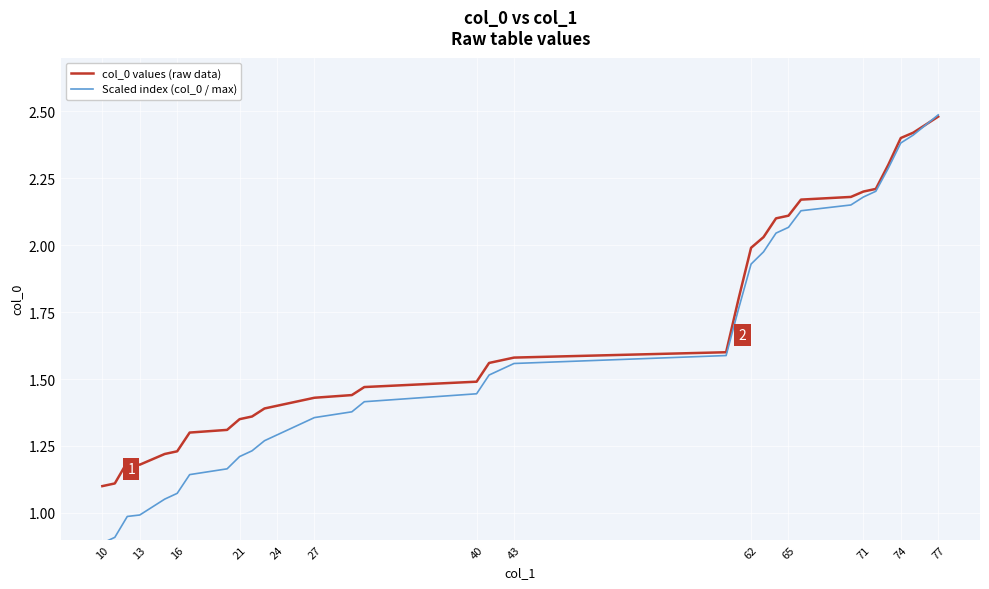

List the series in order of their overall mean, highest first.

col_0 values (raw data), Scaled index (col_0 / max)